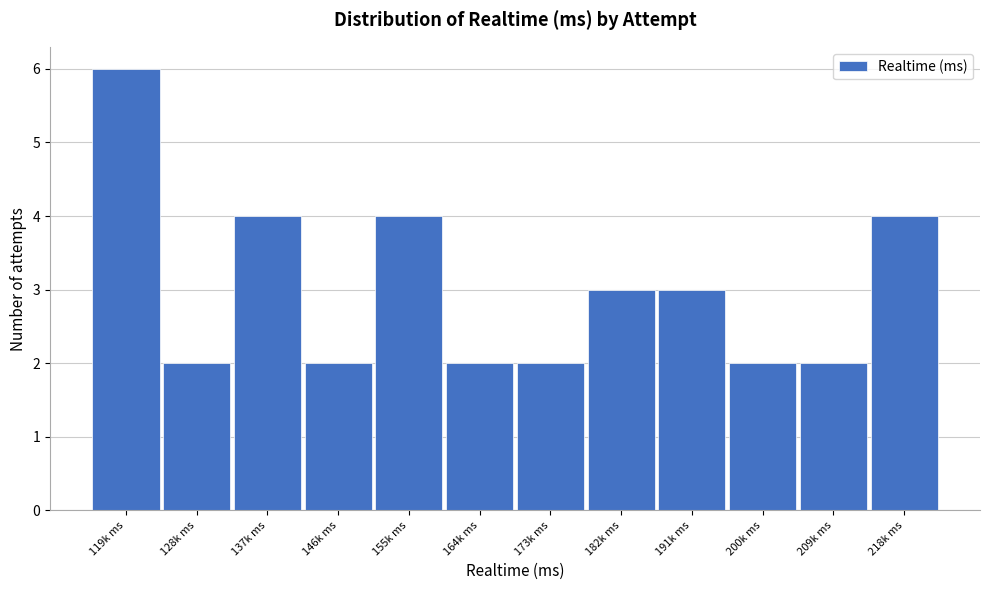

Reading left to right, extract all data points from this chart.

119k ms=6	128k ms=2	137k ms=4	146k ms=2	155k ms=4	164k ms=2	173k ms=2	182k ms=3	191k ms=3	200k ms=2	209k ms=2	218k ms=4